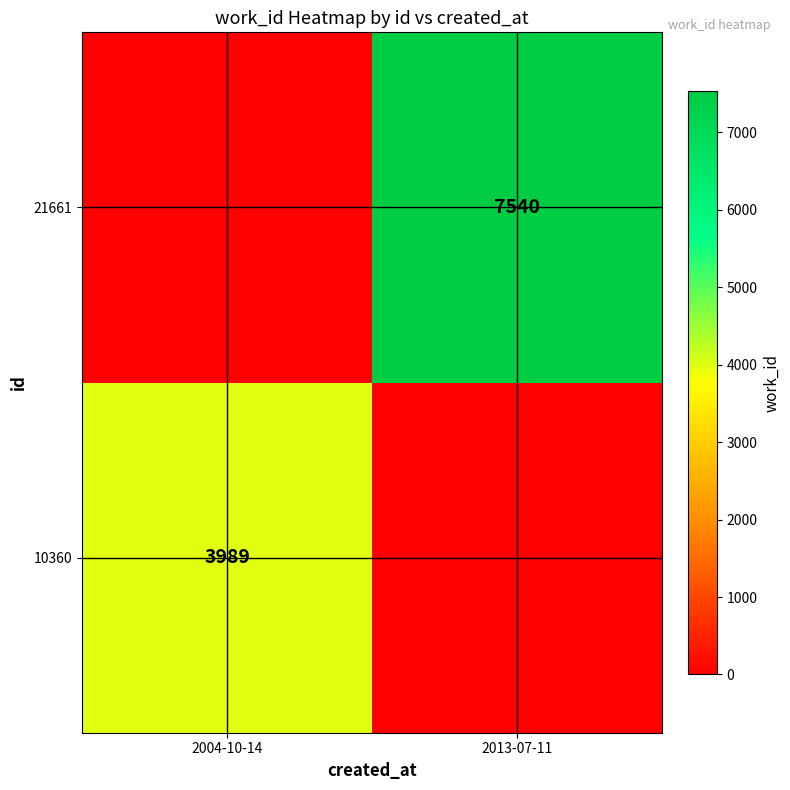

Is the value of 21661 at 2013-07-11 greater than the value of 10360 at 2004-10-14?

Yes